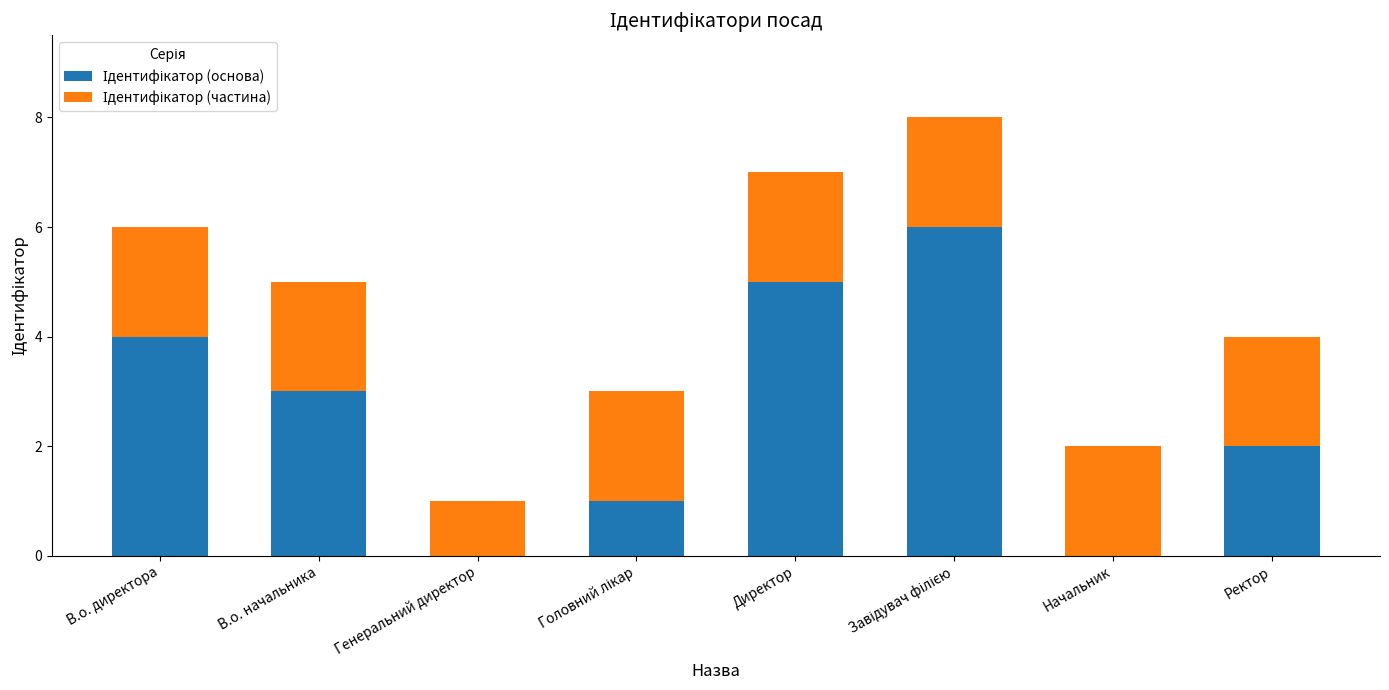

Are the bars grouped side by side (vs. stacked)?

No